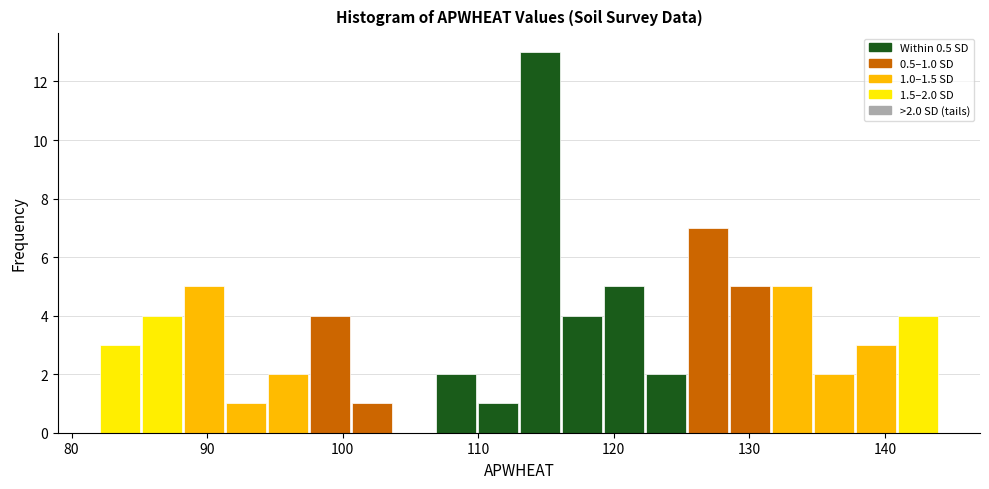

Around what value on the x-axis is the tallest bar? Give the approximate position of its centre, as read against the axis.

115